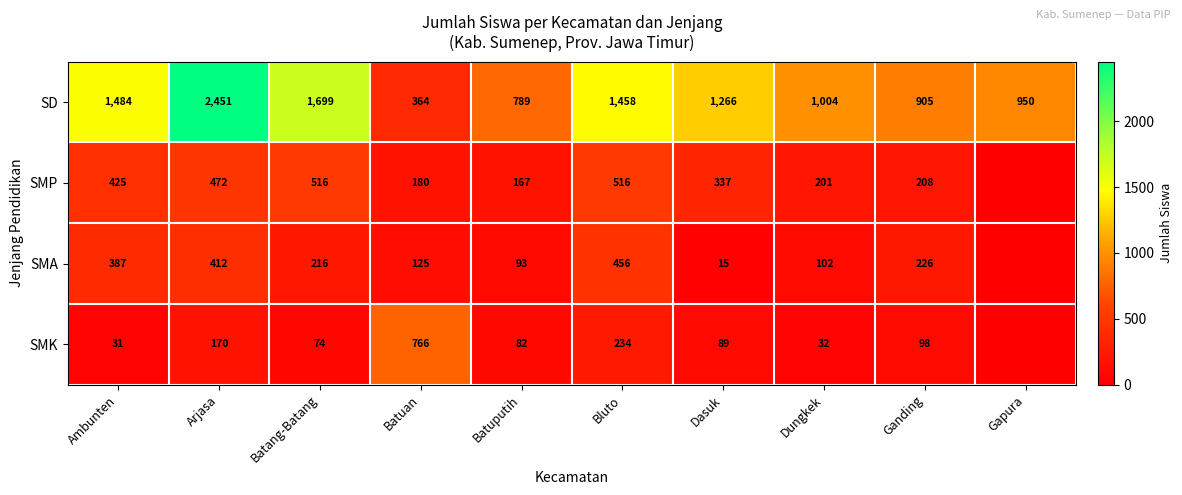

True or false: SMA has a value of 20 at Dasuk.

False